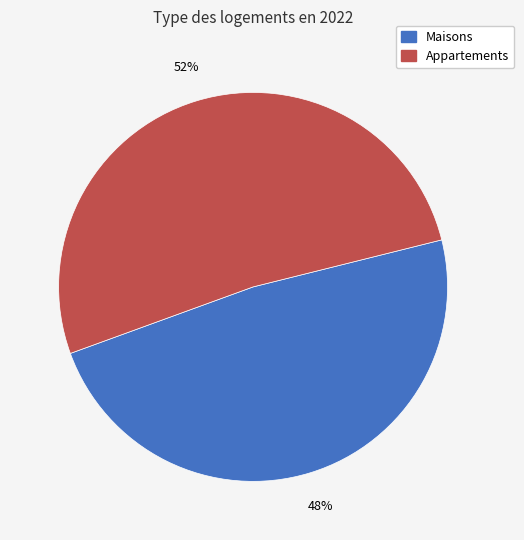

How many slices are in this pie chart?

2